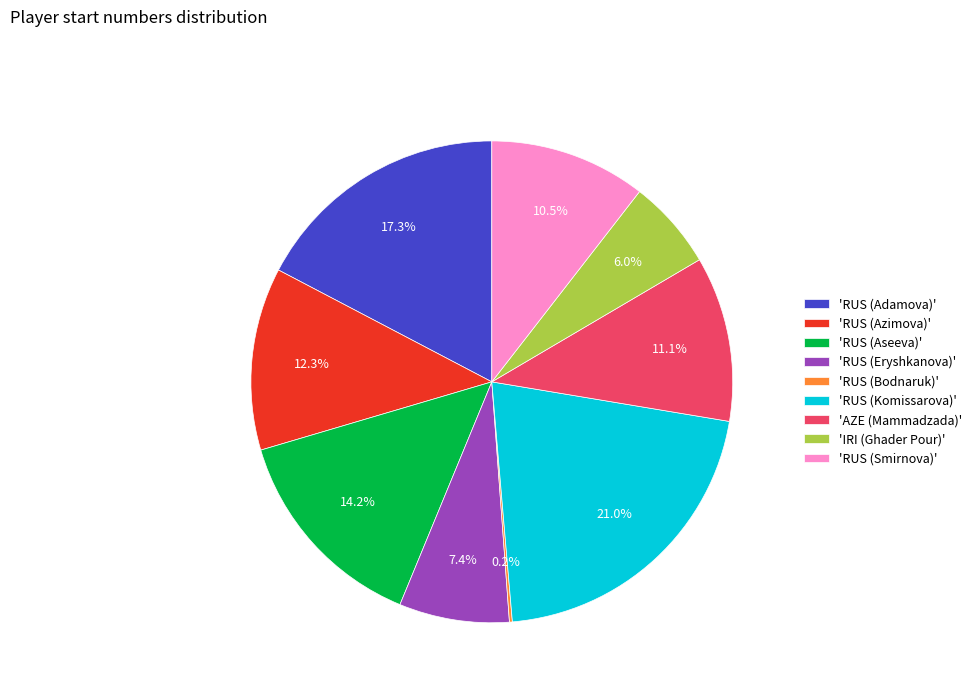

Is 'AZE (Mammadzada)' the majority of the pie?

No